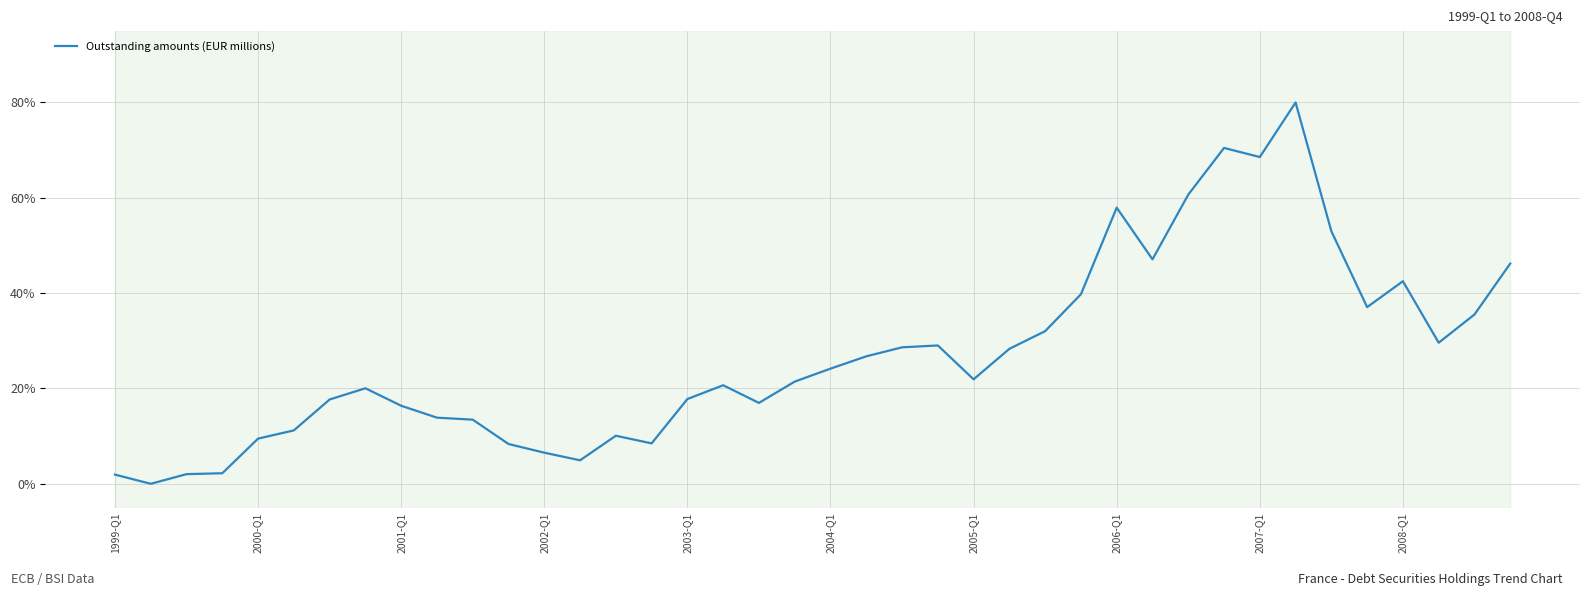

What is the greatest value displayed?

80.0